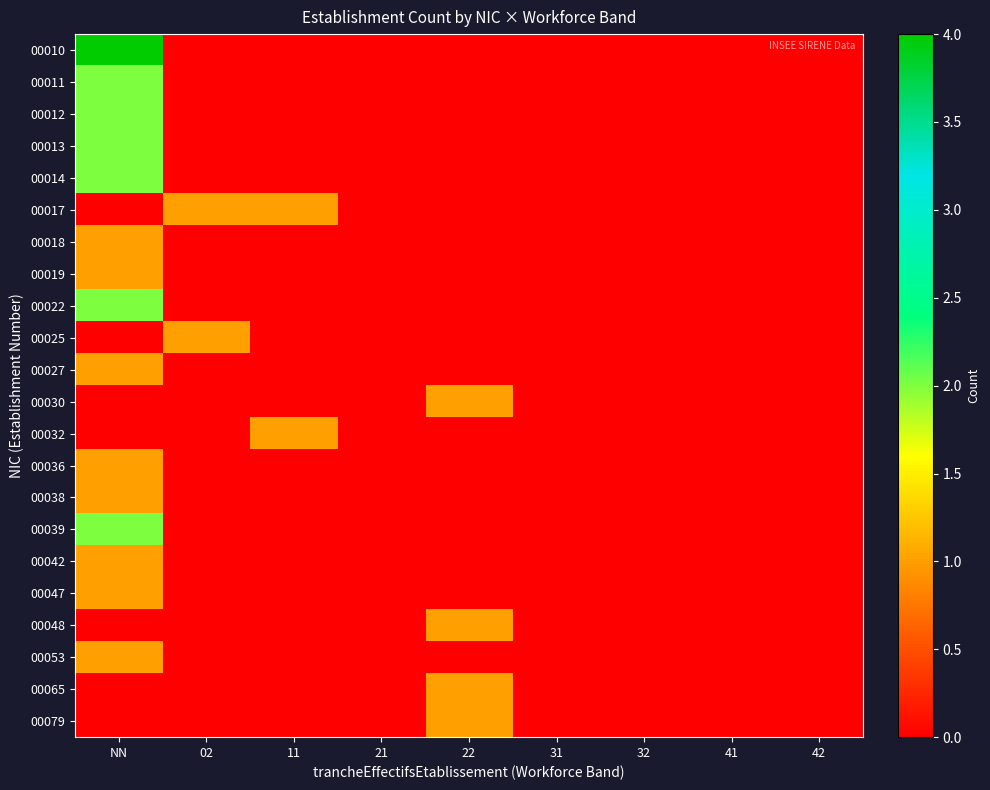

How many distinct data groups are displayed?

22